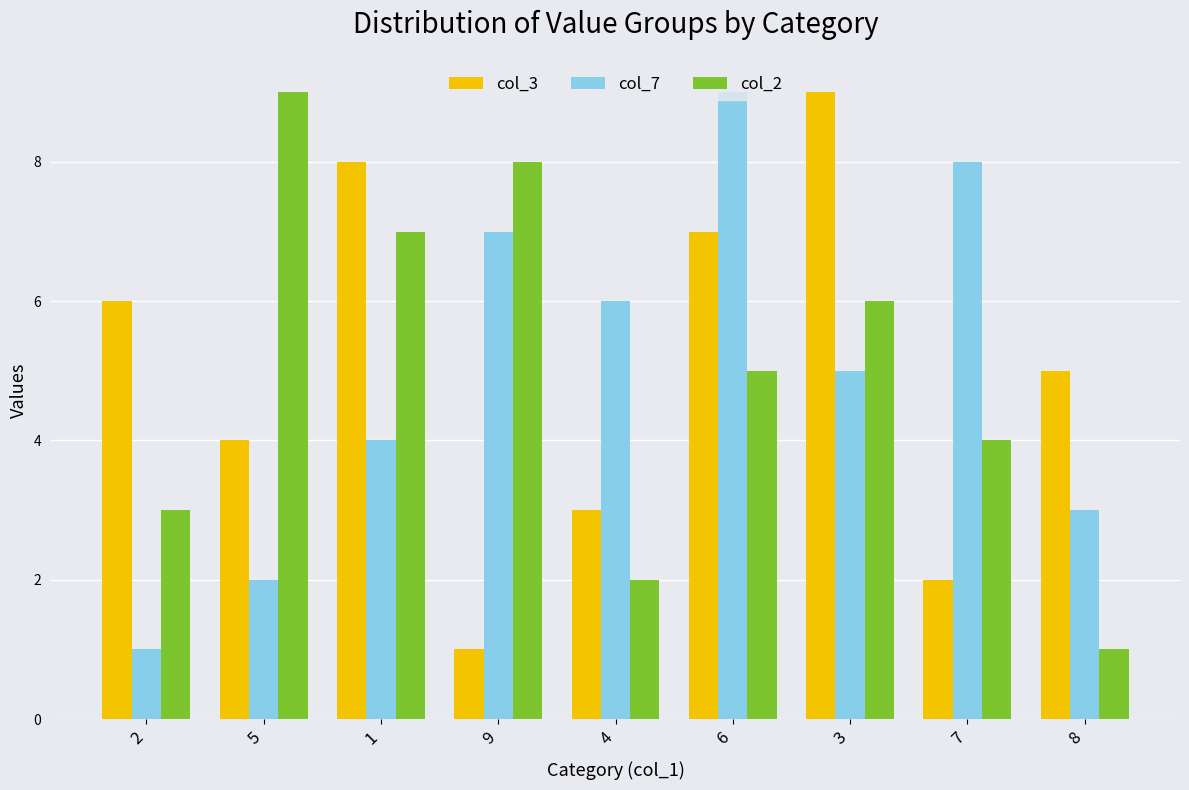

Read the col_7 value at 2.

1